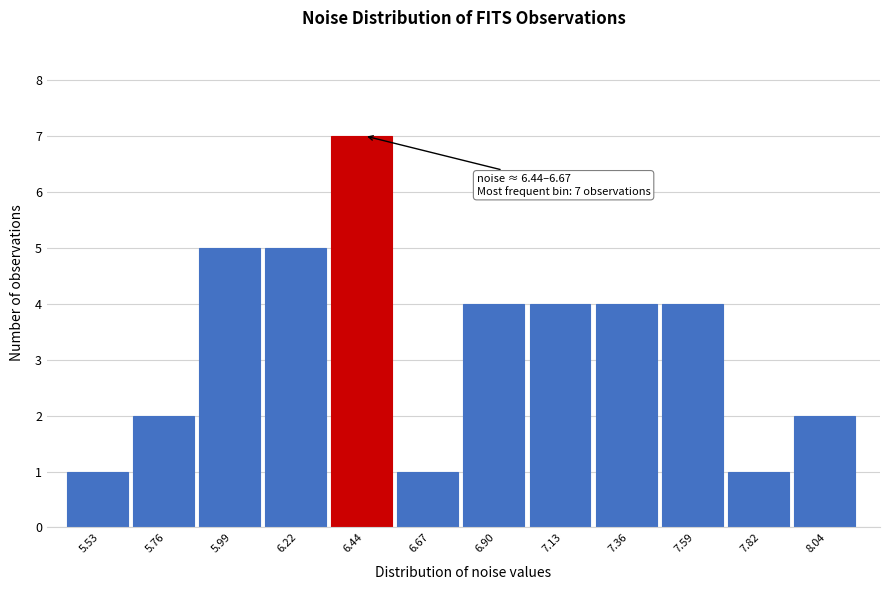

Reading right to left, extract all data points from this chart.

2	1	4	4	4	4	1	7	5	5	2	1